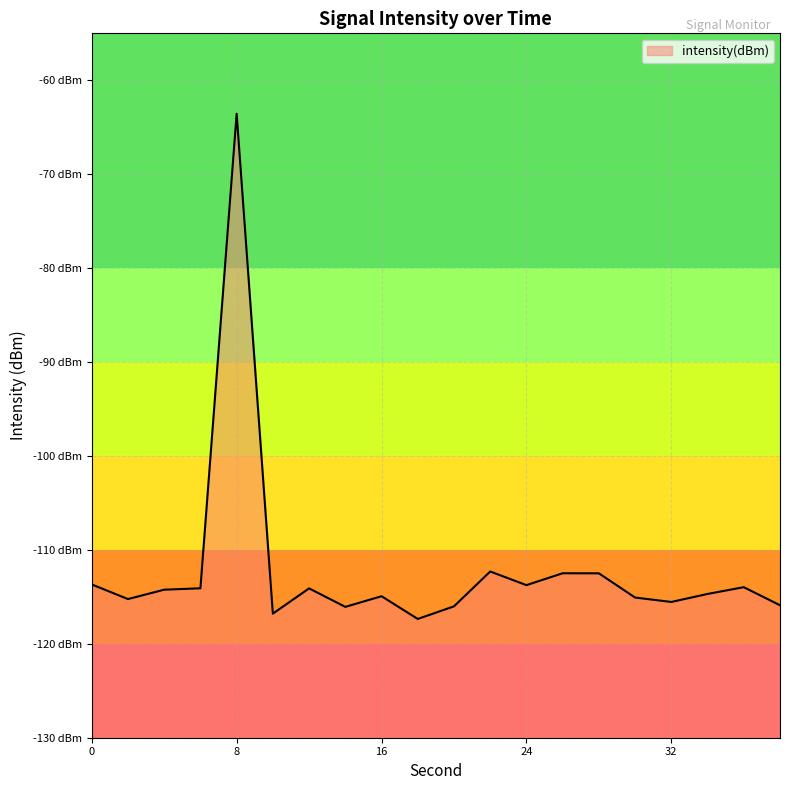

What is the value of the 13th point from the left?

-113.8